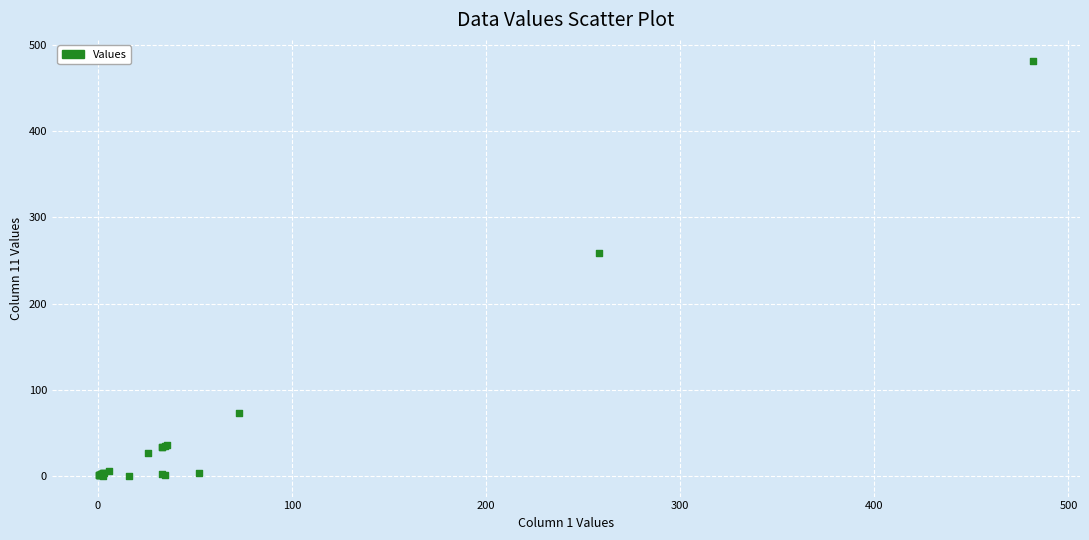

What Y value in the scatter plot is closest to 240?

258.3